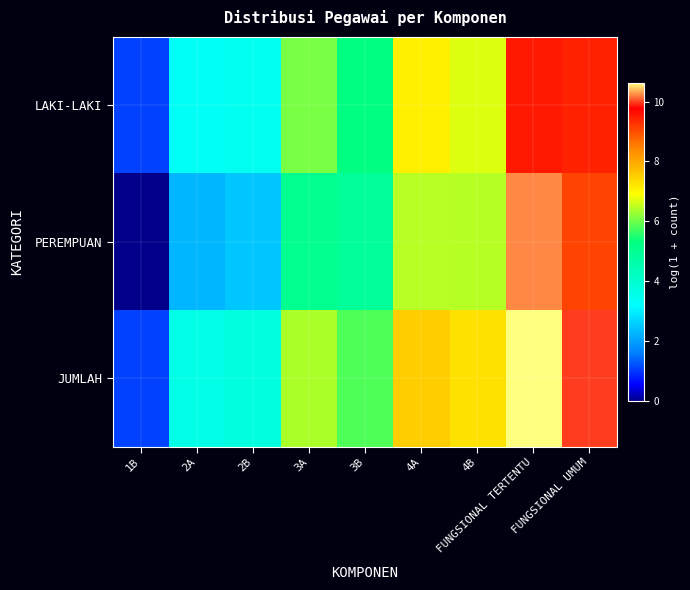

What is the spread (max minus min) of values at FUNGSIONAL TERTENTU?

1.1